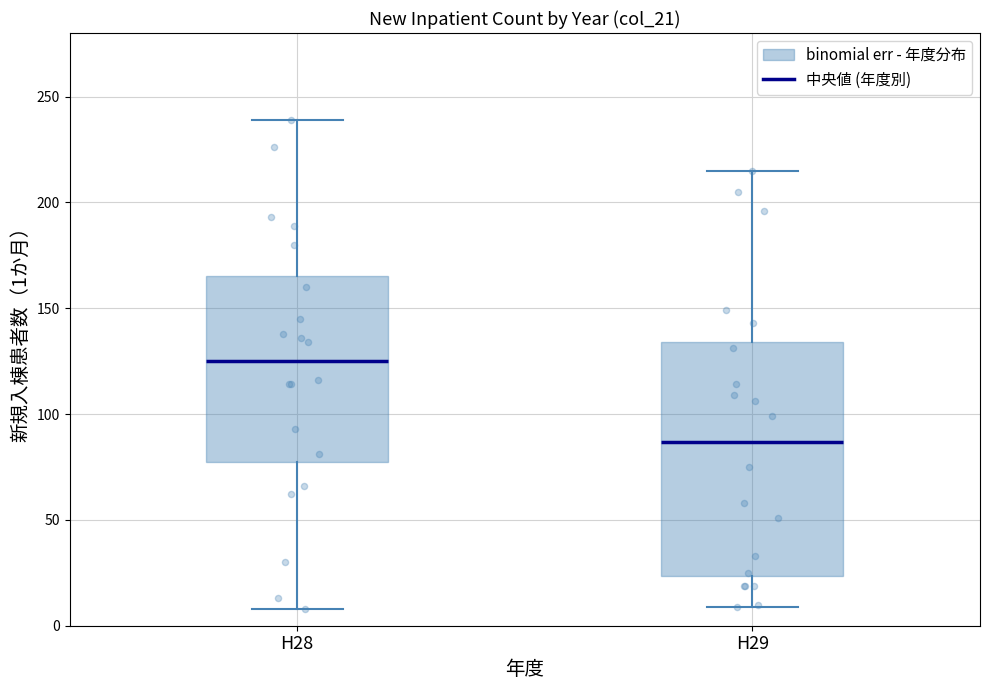

Which box has the highest median line?

H28